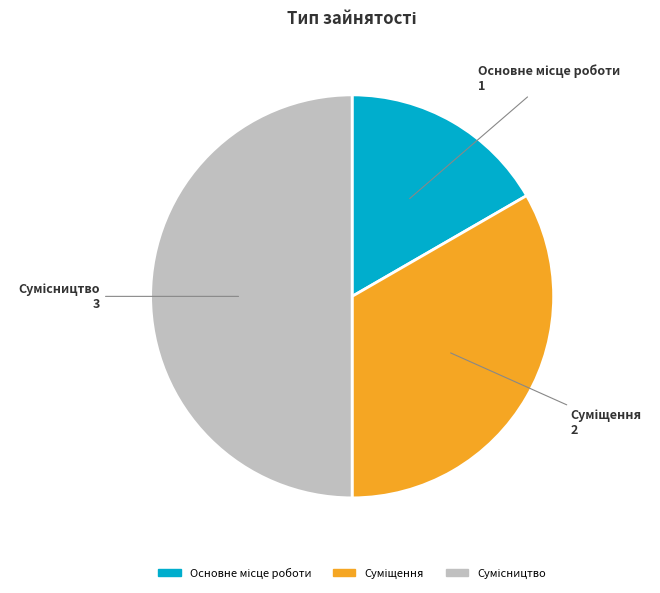

What is the change in value from Суміщення to Сумісництво?

+1